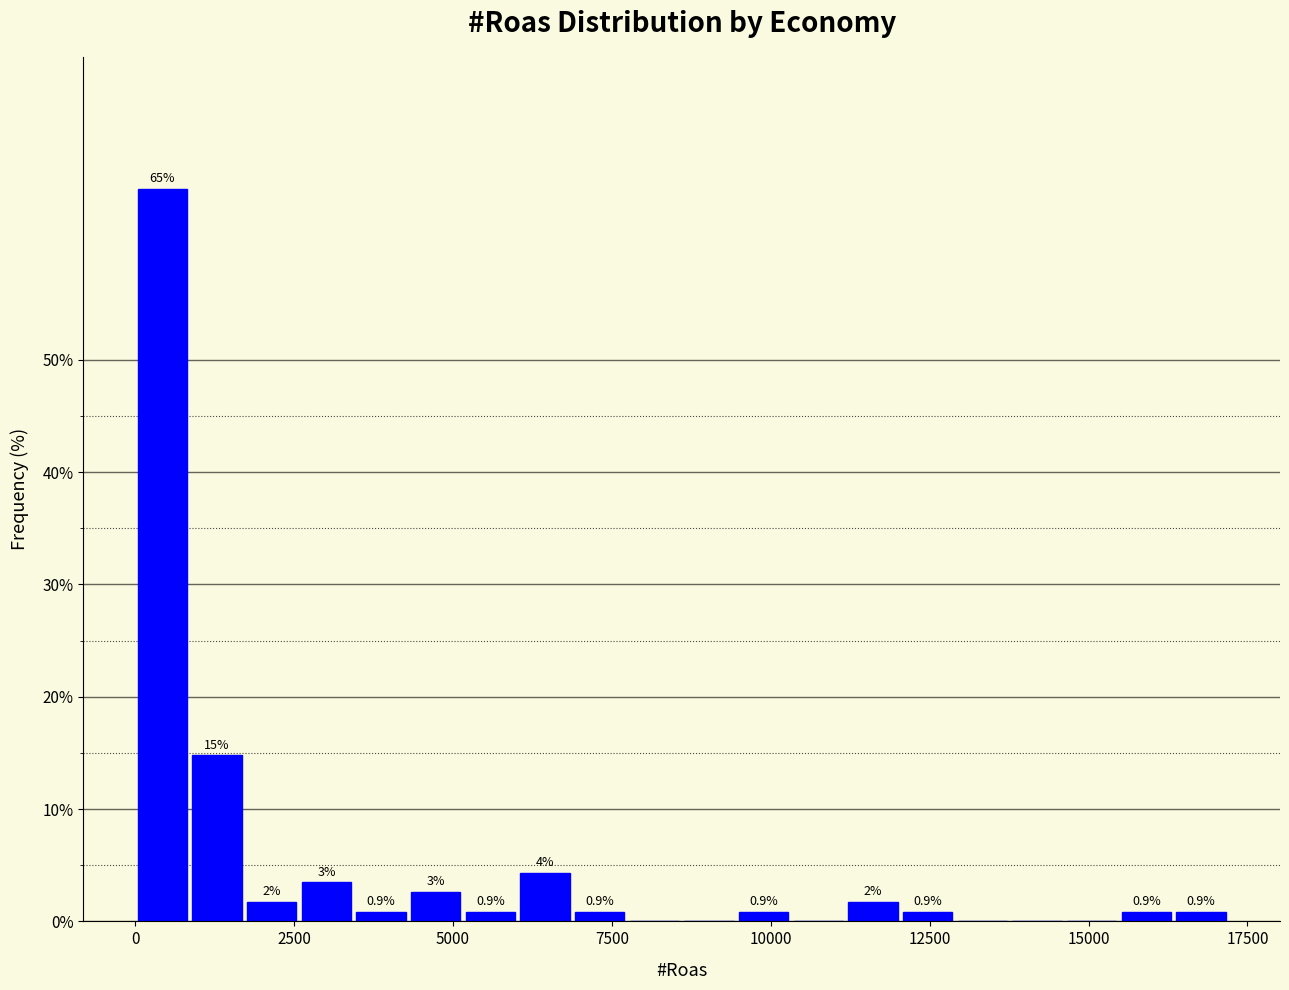

Read against the x-axis, roughly where is the centre of the tallest bar?

500